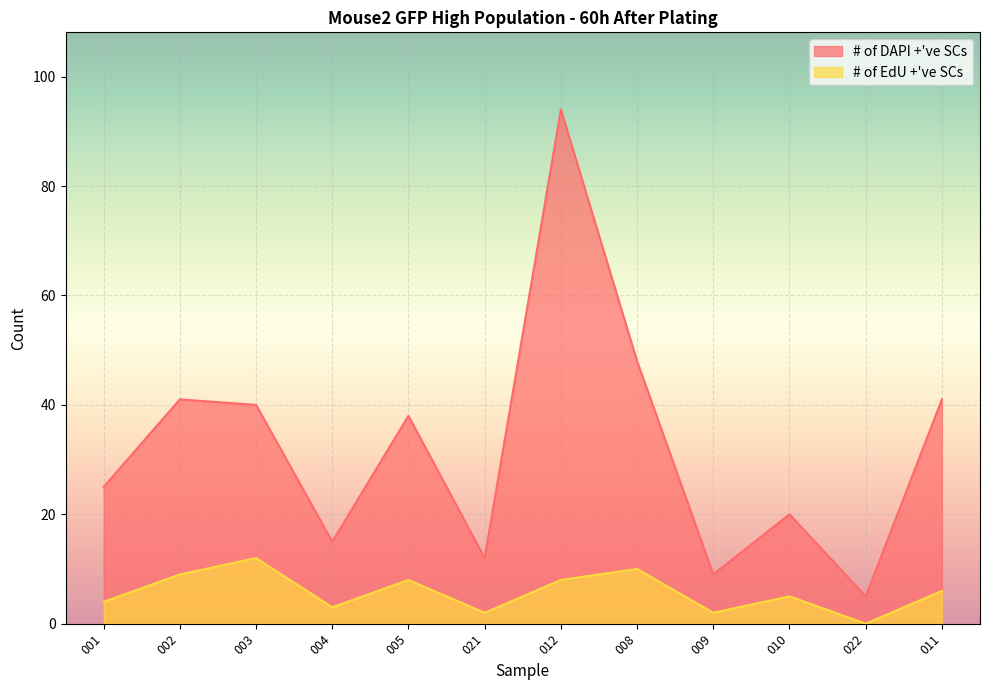

Which series has the largest range (max minus min)?

# of DAPI +'ve SCs